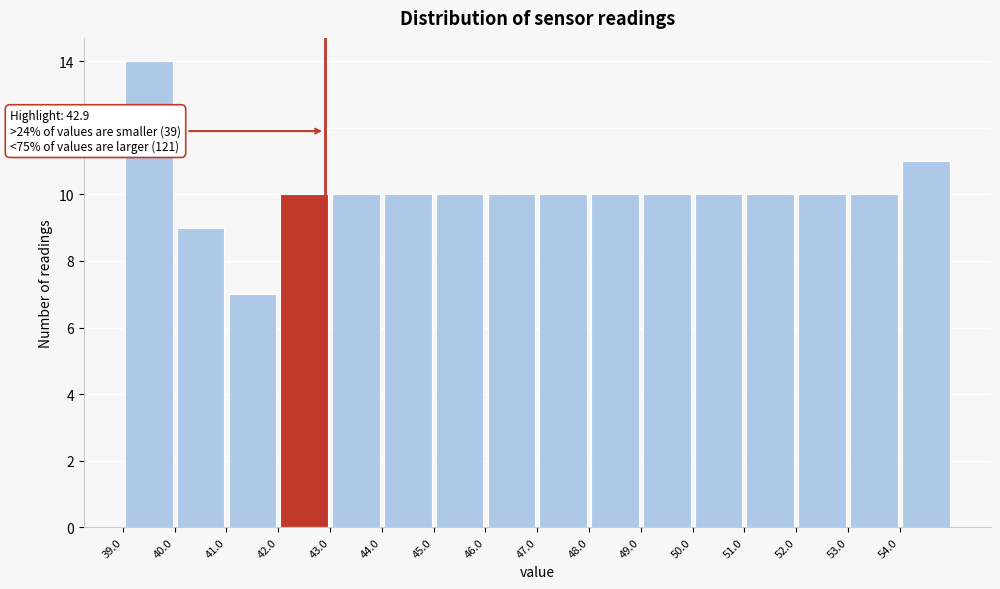

Over which range of the x-axis is the bar tallest?

39 to 40